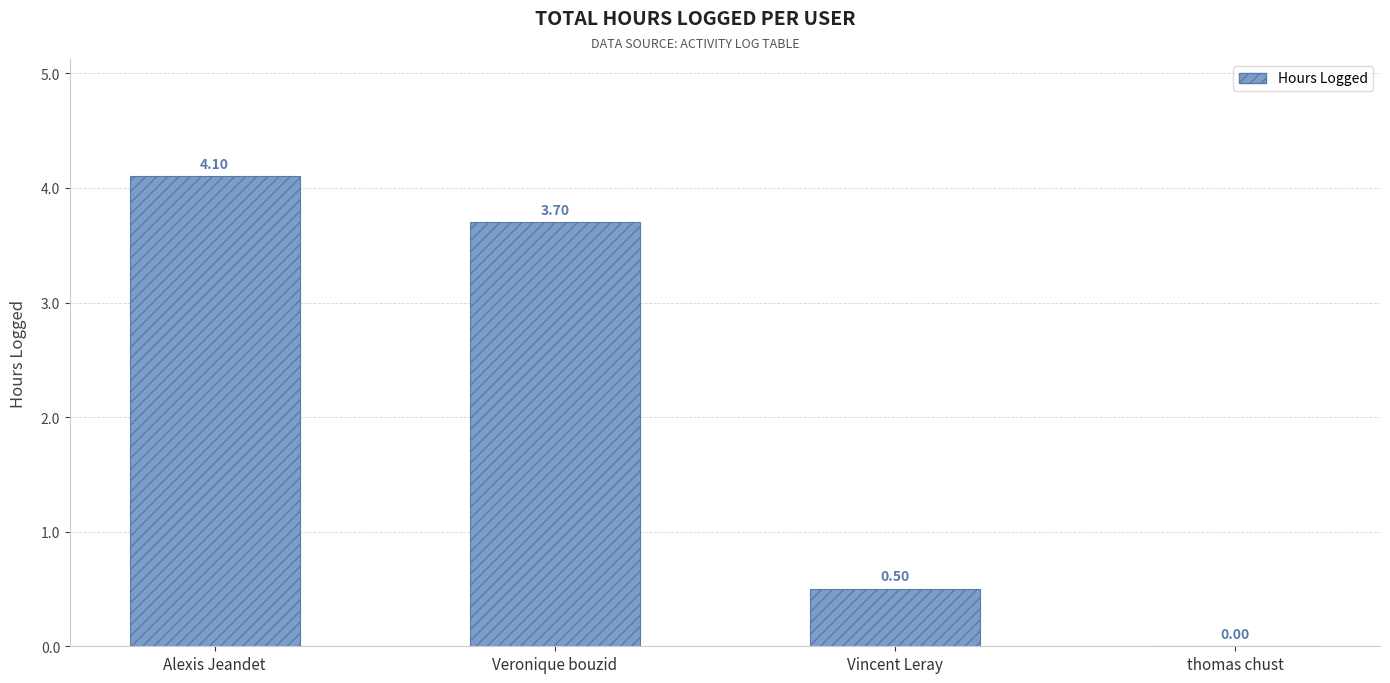

Reading left to right, what are all the values shown in this chart?

Alexis Jeandet=4.1	Veronique bouzid=3.7	Vincent Leray=0.5	thomas chust=0.0